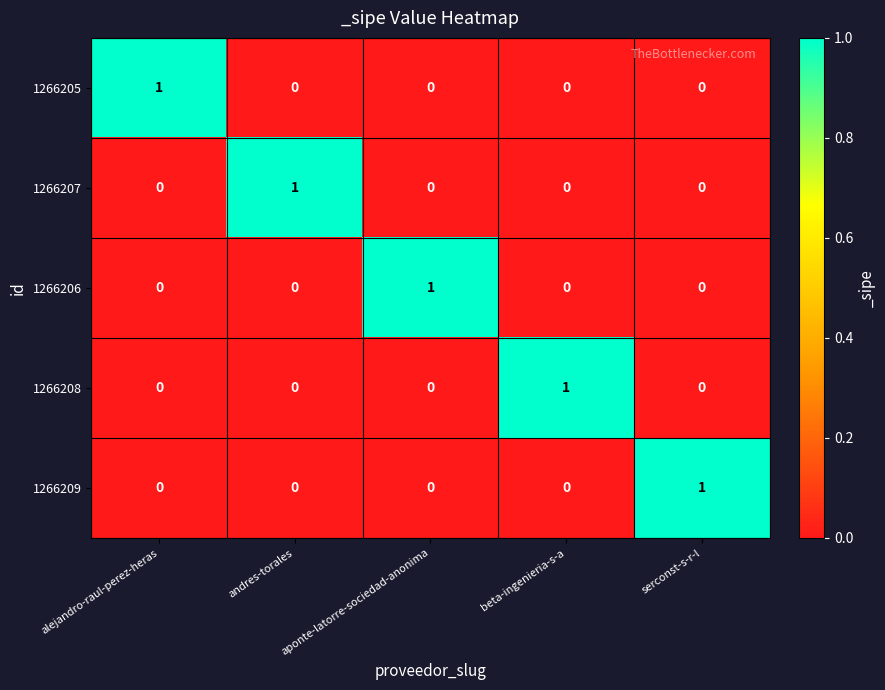

Is the value of 1266208 at beta-ingenieria-s-a greater than the value of 1266205 at aponte-latorre-sociedad-anonima?

Yes